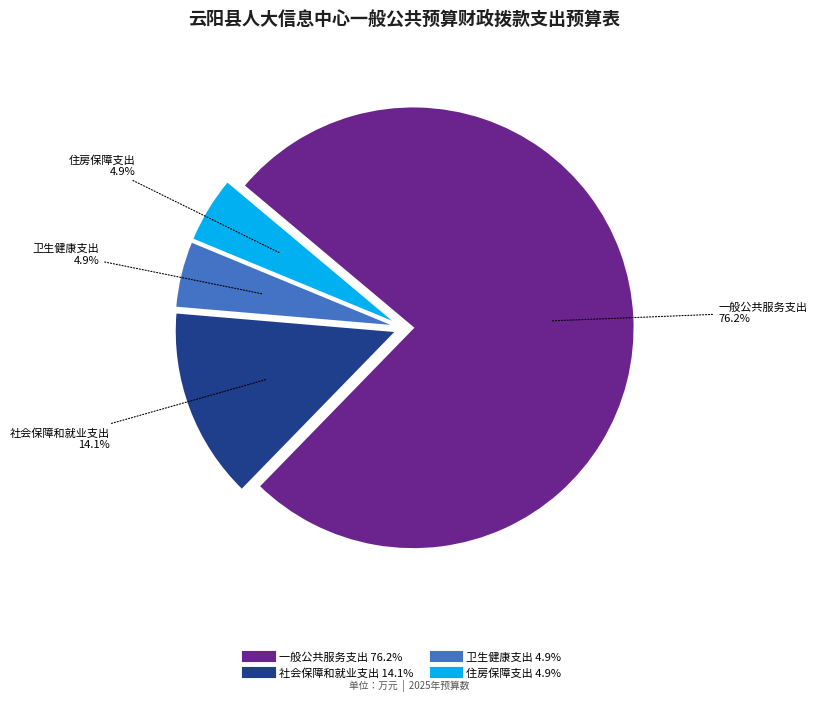

How much of the chart is everything except 社会保障和就业支出?

85.9%